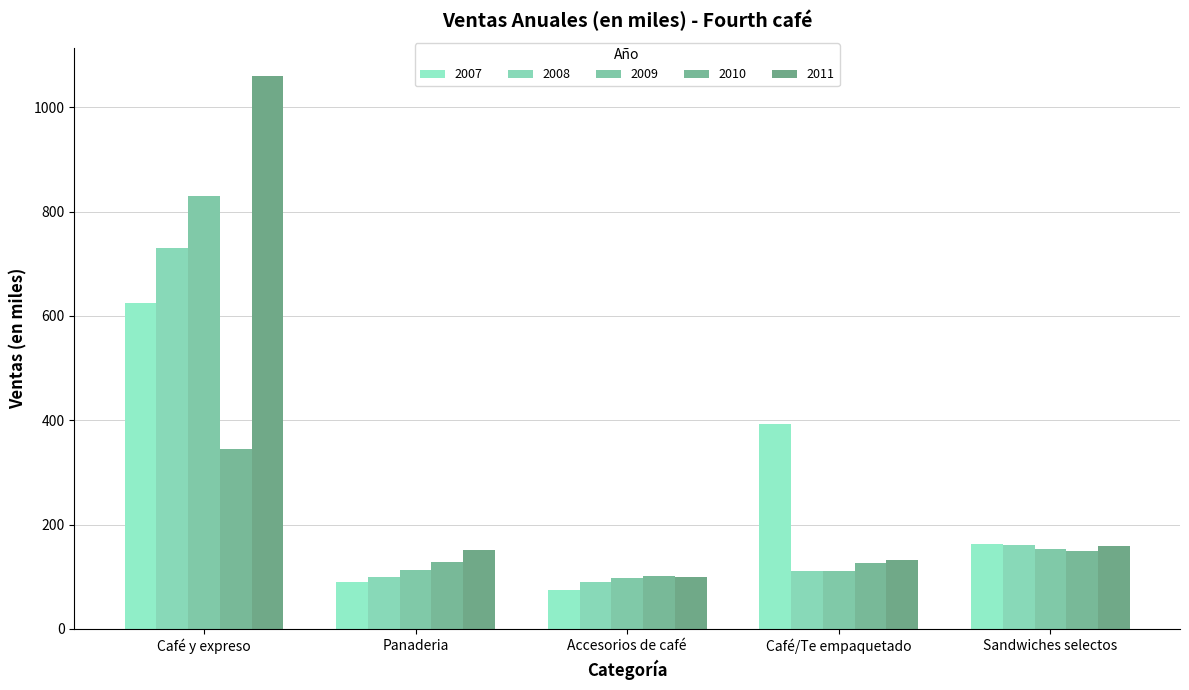

What is the value of the 2009 bar at the 5th from the left?

153